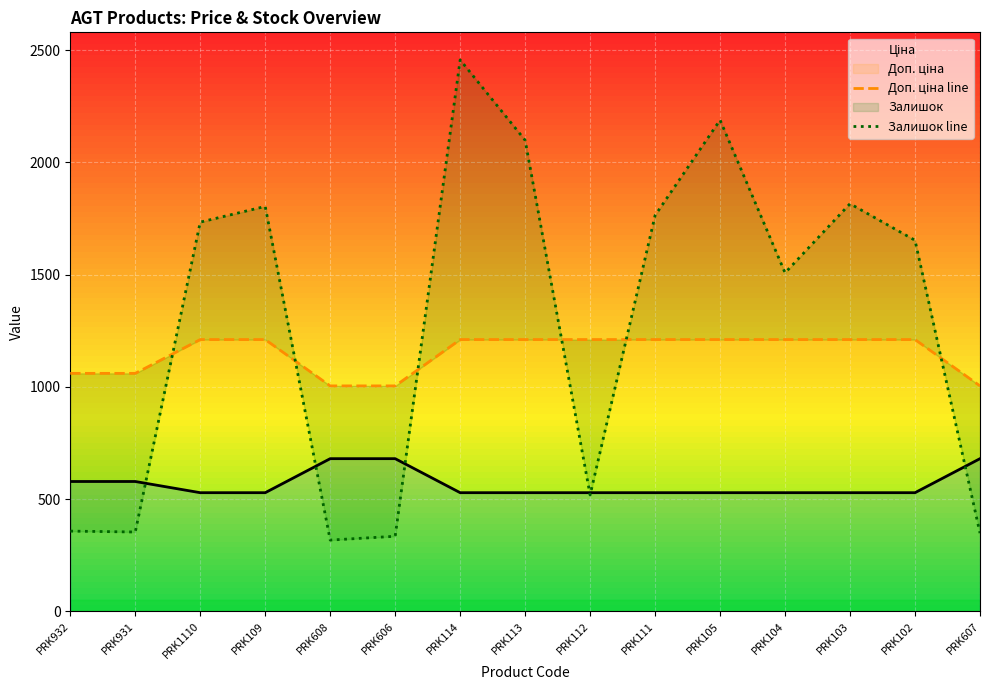

Between PRK104 and PRK103, which is larger?

PRK104